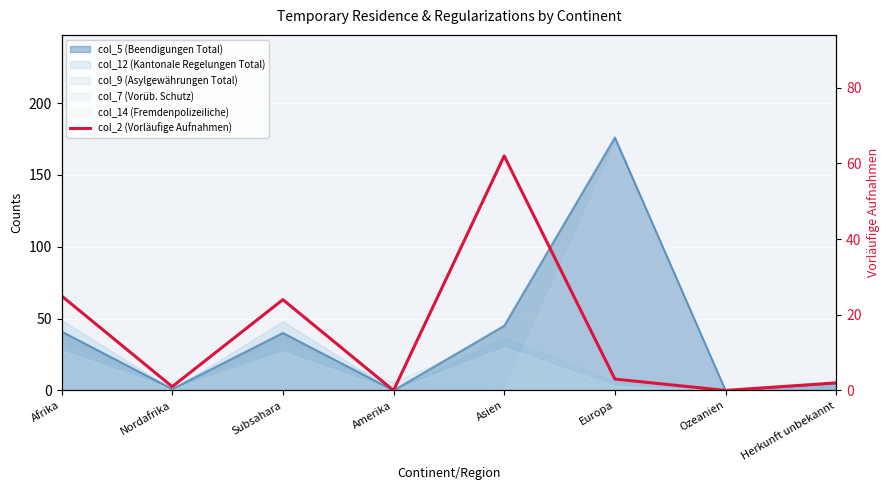

Reading right to left, extract all data points from this chart.

Herkunft unbekannt=2	Ozeanien=0	Europa=3	Asien=62	Amerika=0	Subsahara=24	Nordafrika=1	Afrika=25